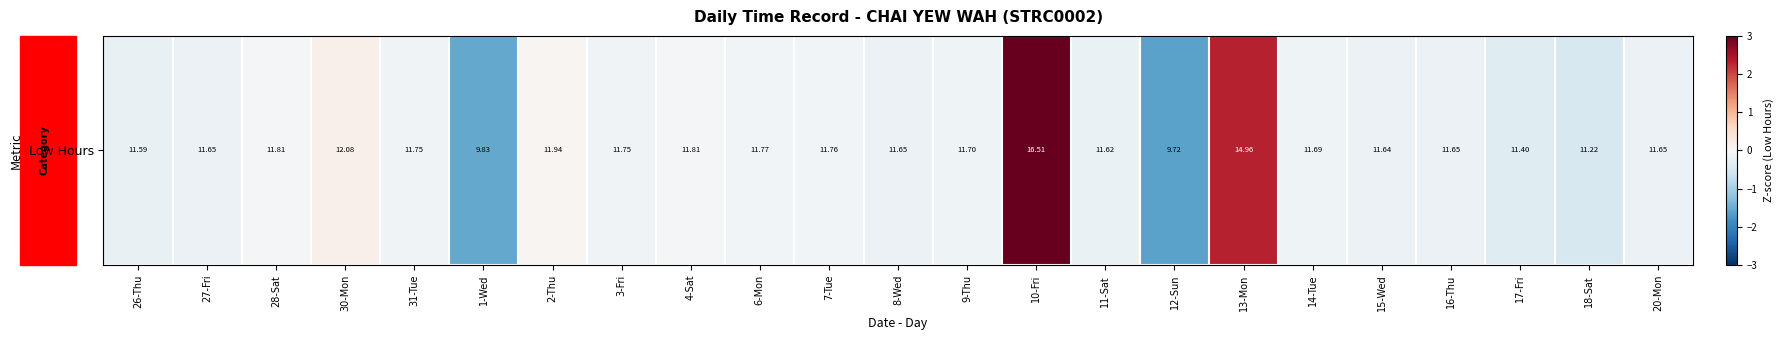

What is the change in value from 2-Thu to 3-Fri?

-0.1